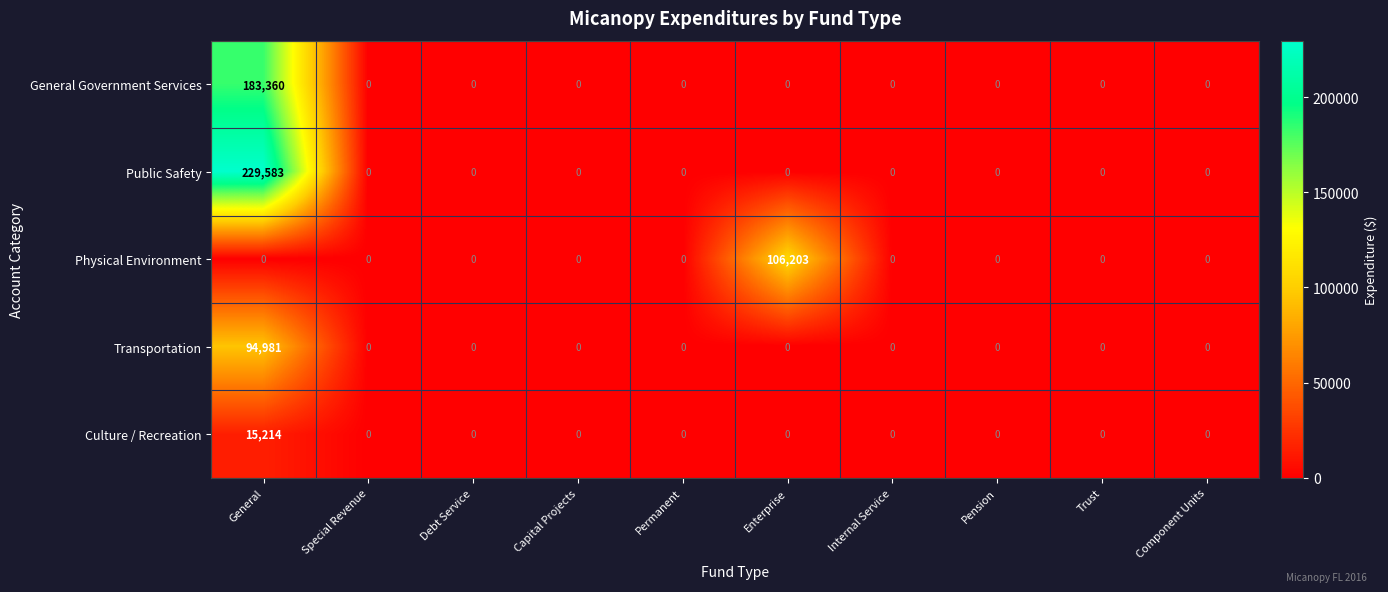

Between General and Pension, which series saw the biggest shift?

Public Safety